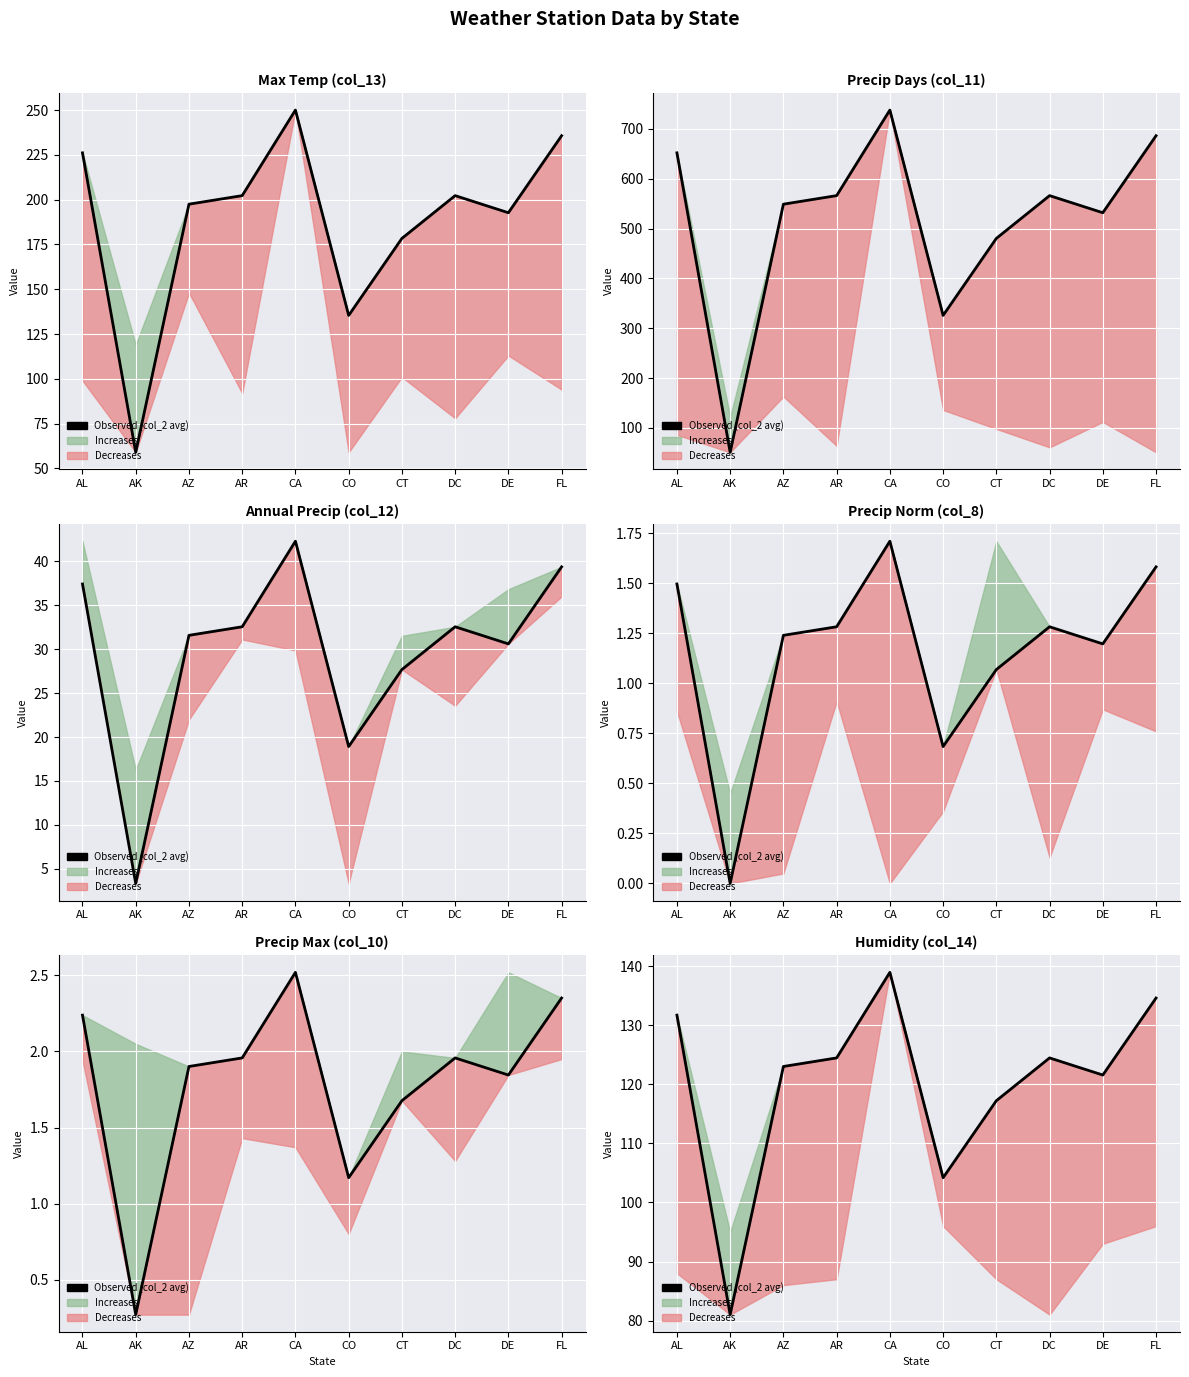

What is the change in value from CO to FL?

+30.5